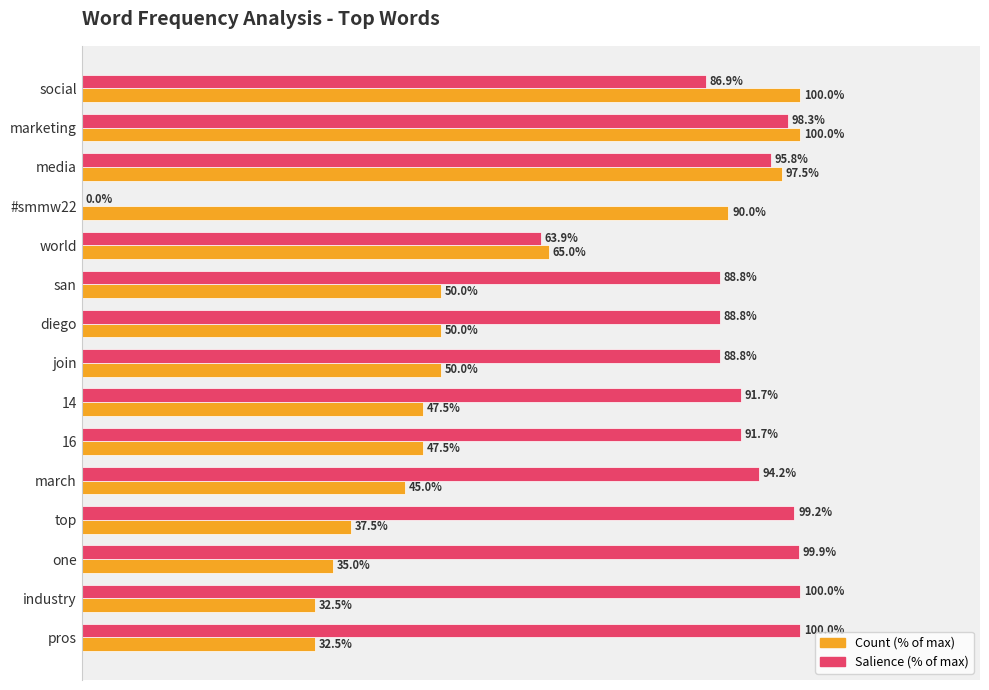

Which series has the largest total across all categories?

Salience (% of max)